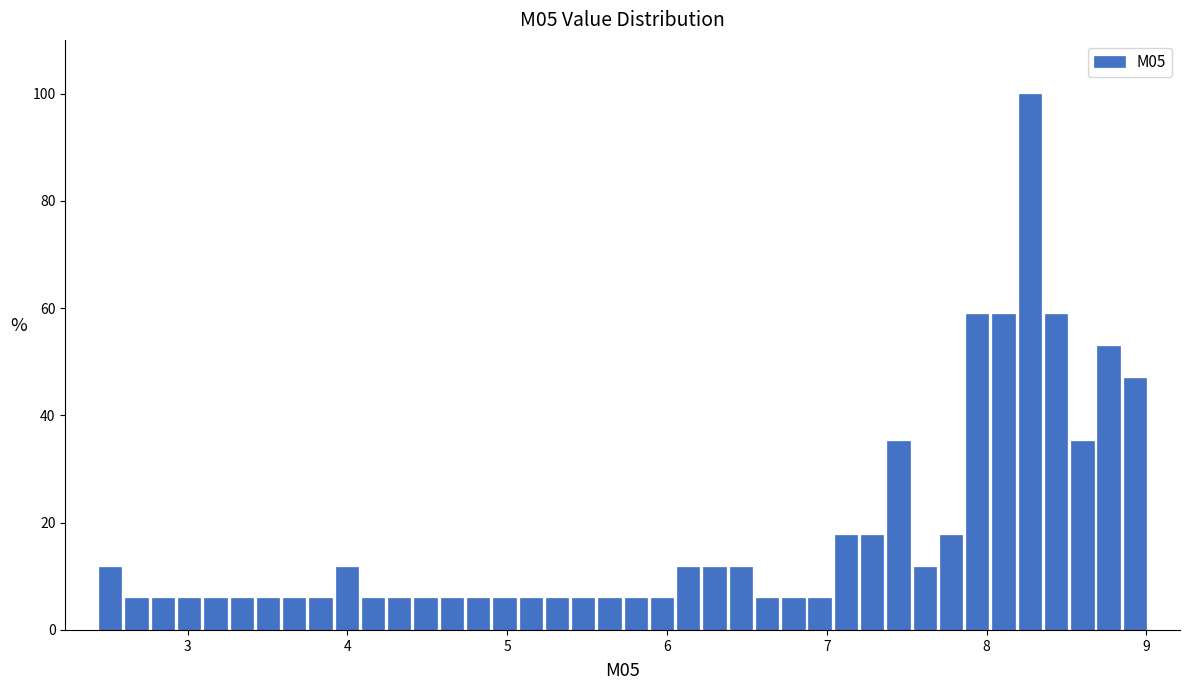

Read against the x-axis, roughly where is the centre of the tallest bar?

8.3